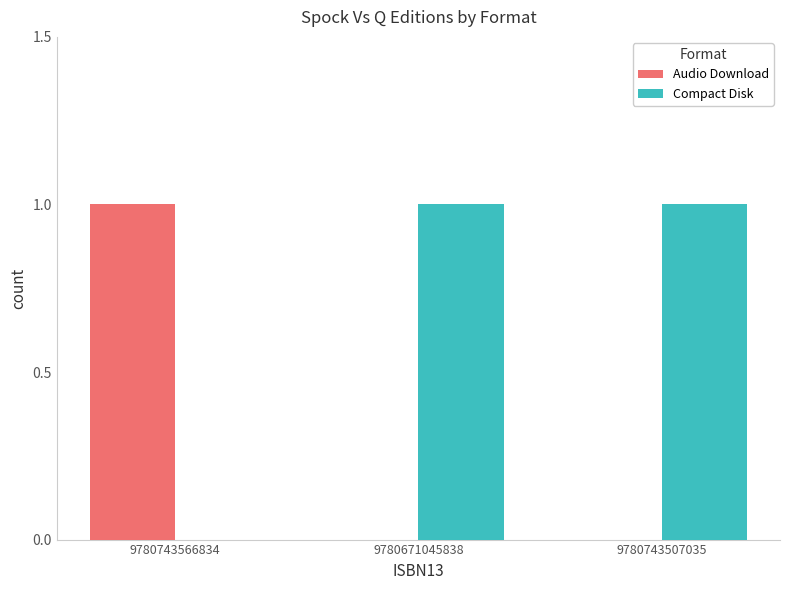

Count the number of categories in the chart.

3